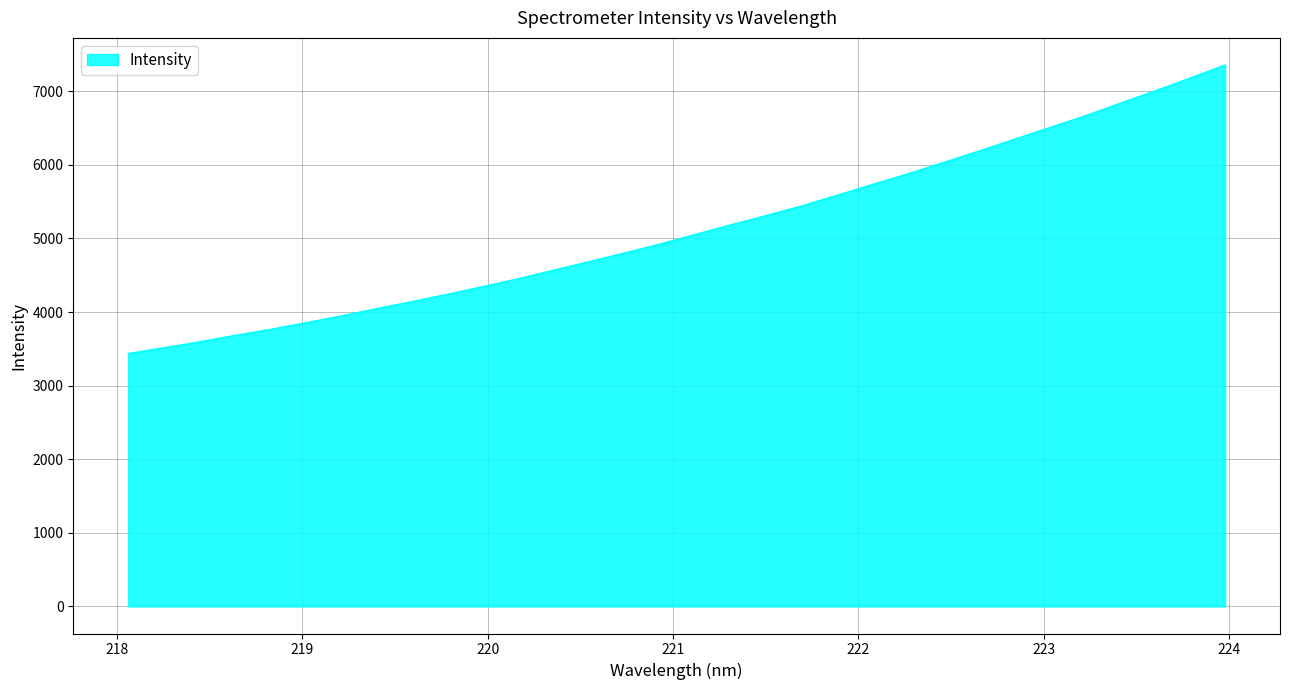

What is the difference between the maximum and minimum values?

3921.7